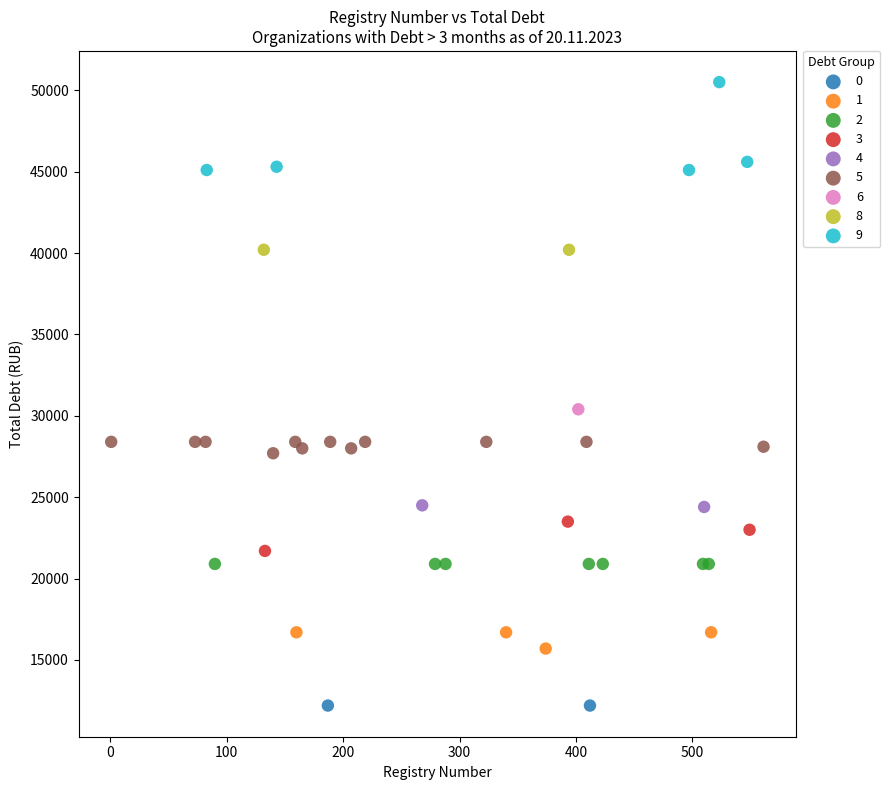

Which series contains the highest Y value?

9